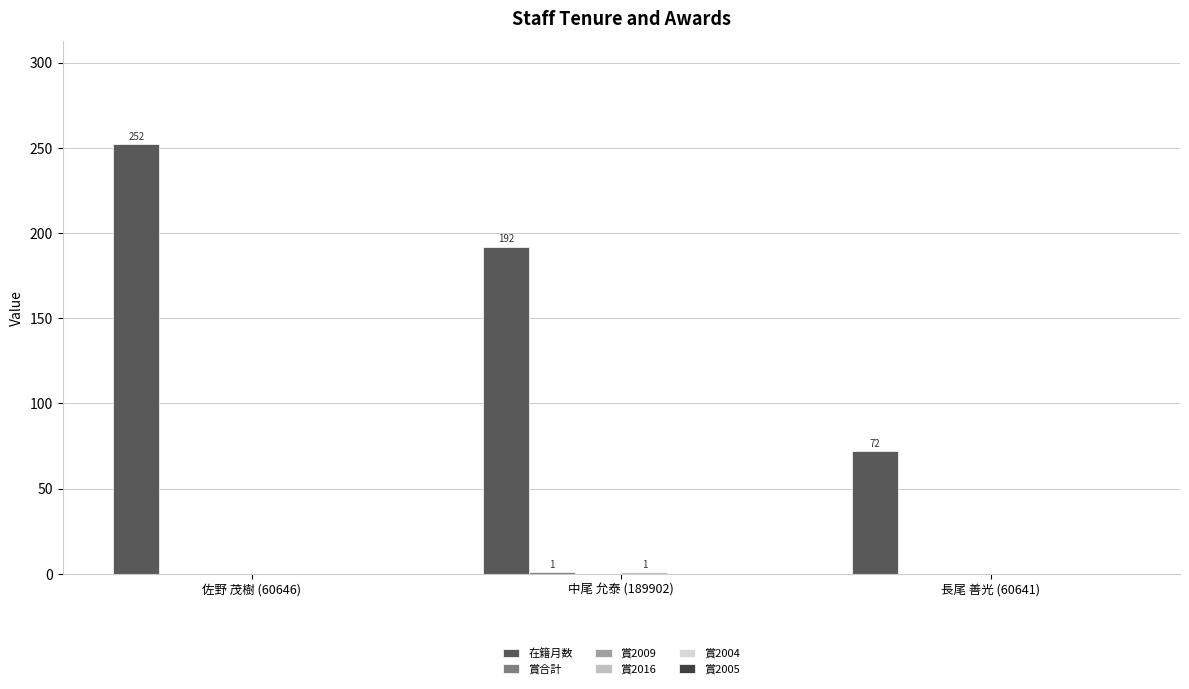

Which category has the highest value across all series?

佐野 茂樹 (60646)